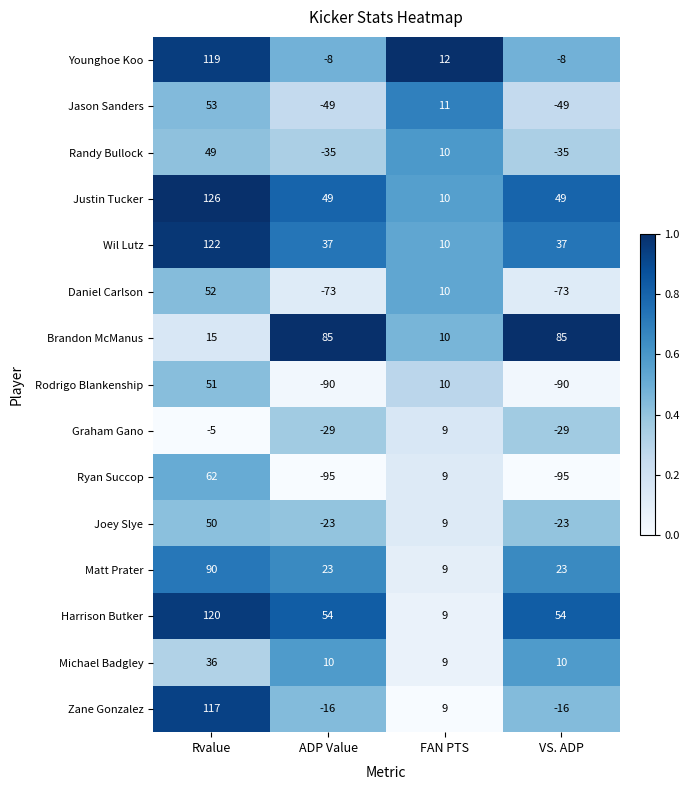

What is the highest value of the Younghoe Koo series?

119